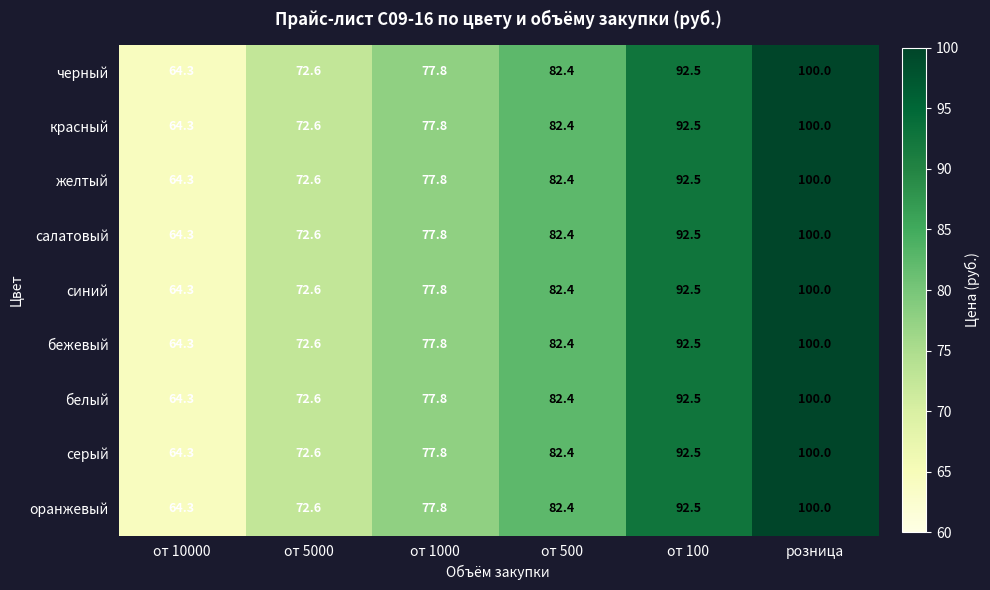

True or false: черный has a value of 100.0 at розница.

True